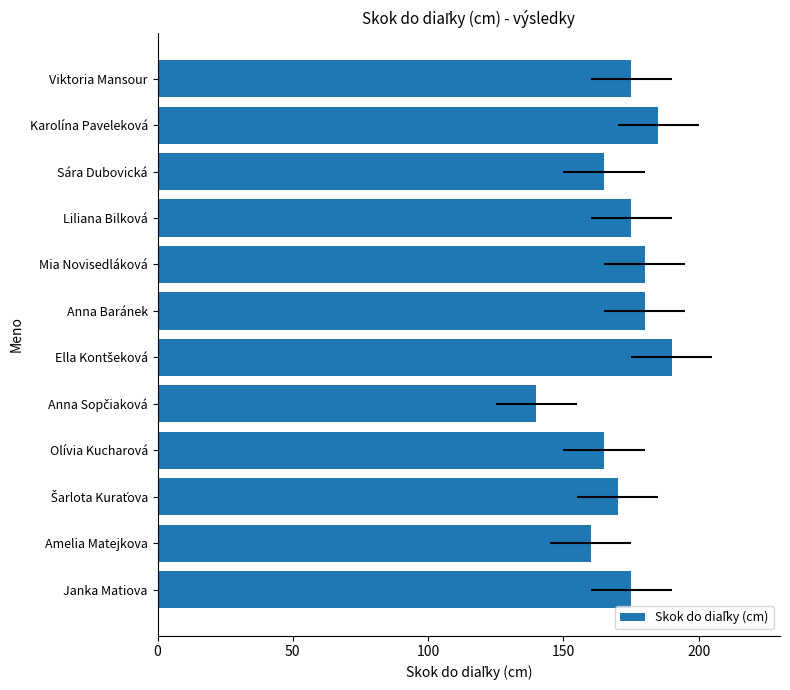

Is it true that the value at Olívia Kucharová is 165?

True